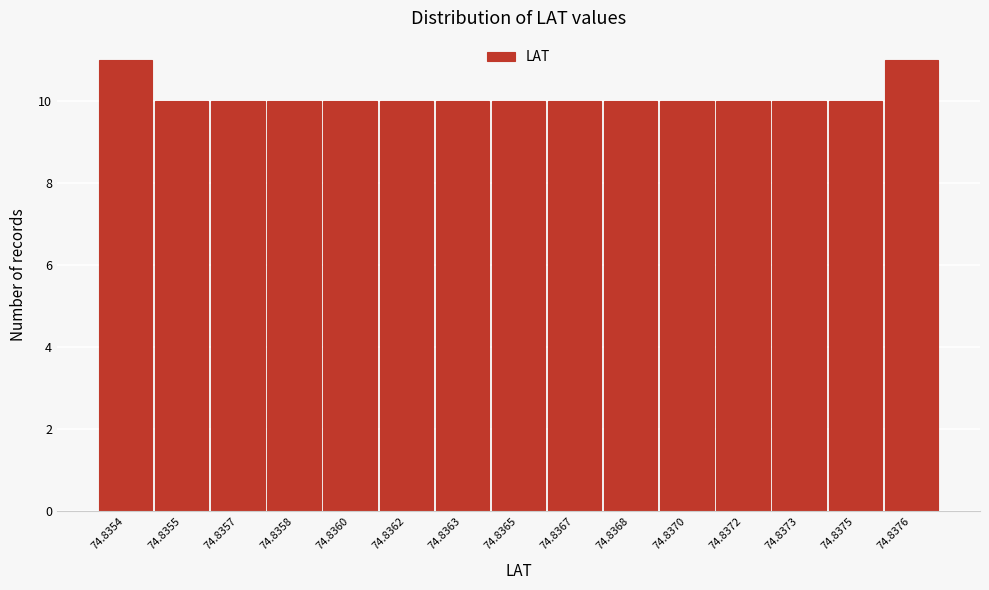

Reading right to left, transcribe all the data shown in this chart.

11	10	10	10	10	10	10	10	10	10	10	10	10	10	11